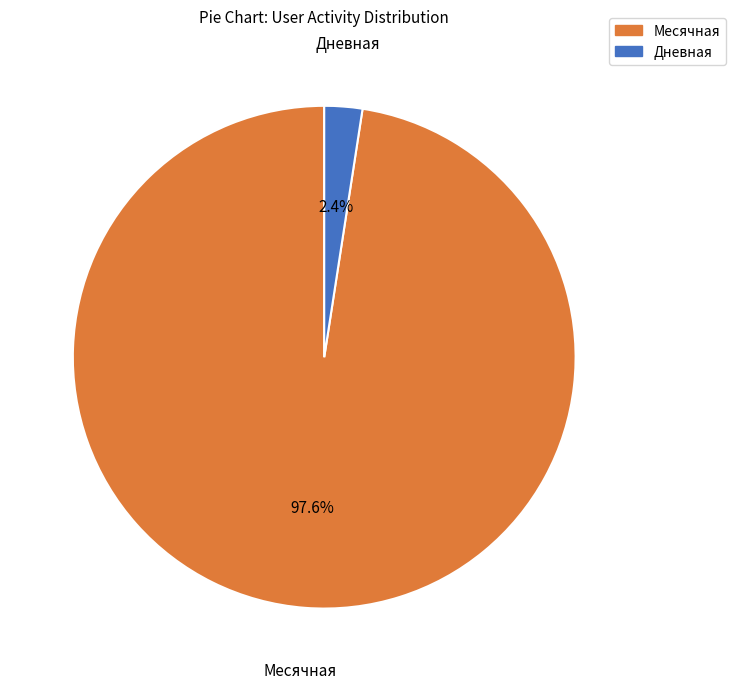

Does any single category account for the majority?

Yes